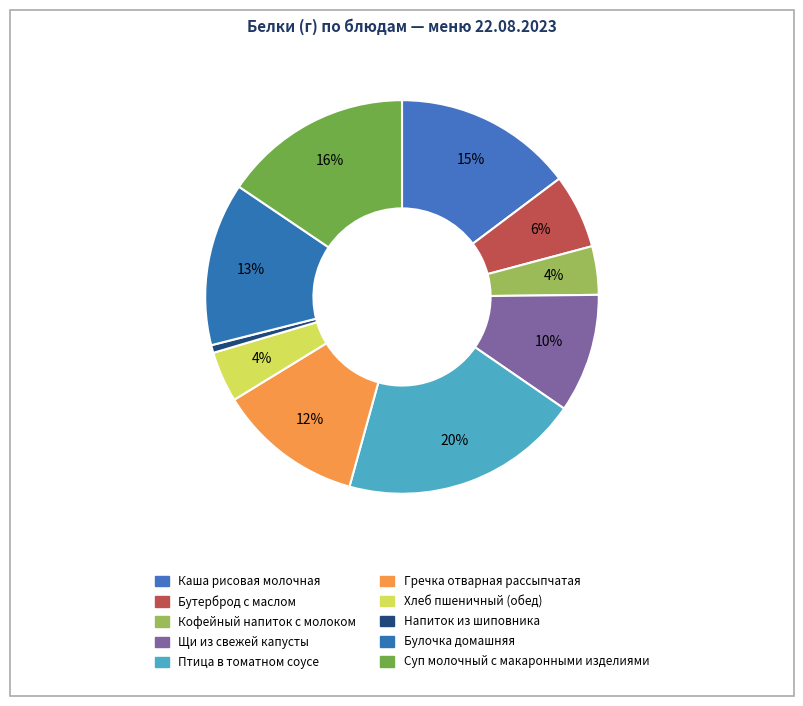

Which category has the smallest portion of the pie?

Напиток из шиповника